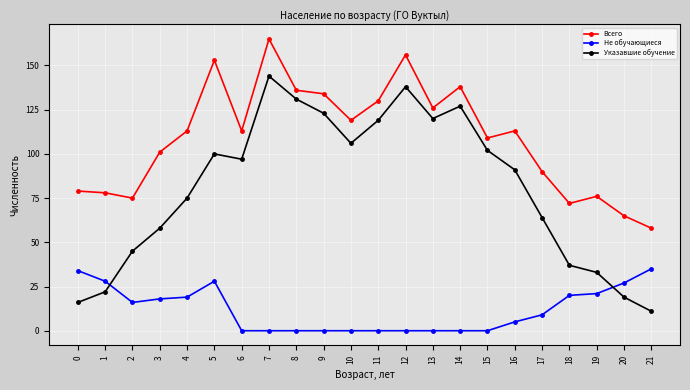

What is the difference between the highest and lowest values at 1?

56